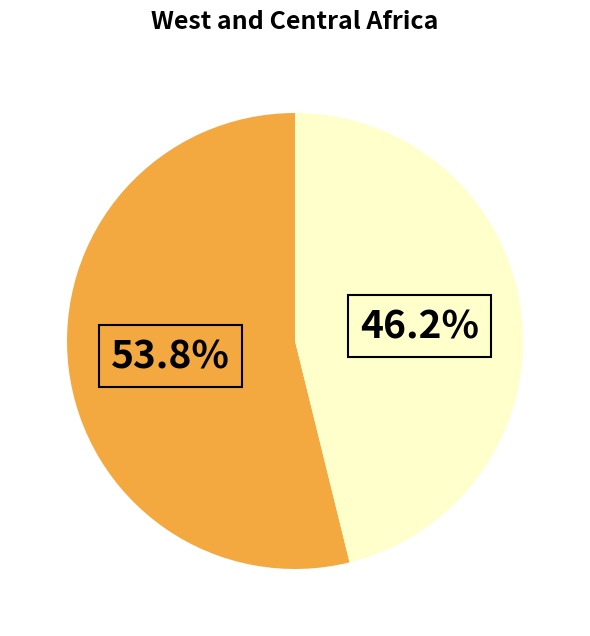

How many segments does this pie chart have?

2